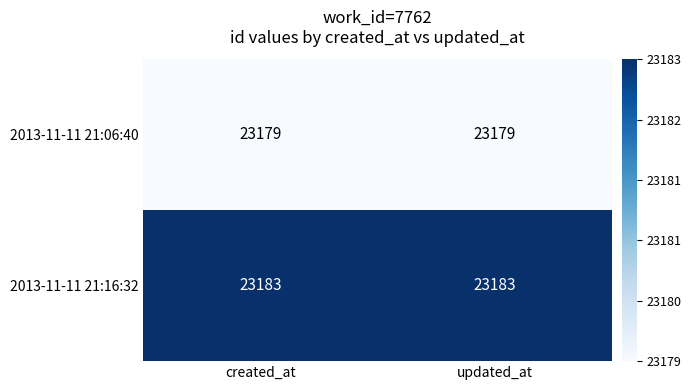

How many data points does each series have?

2